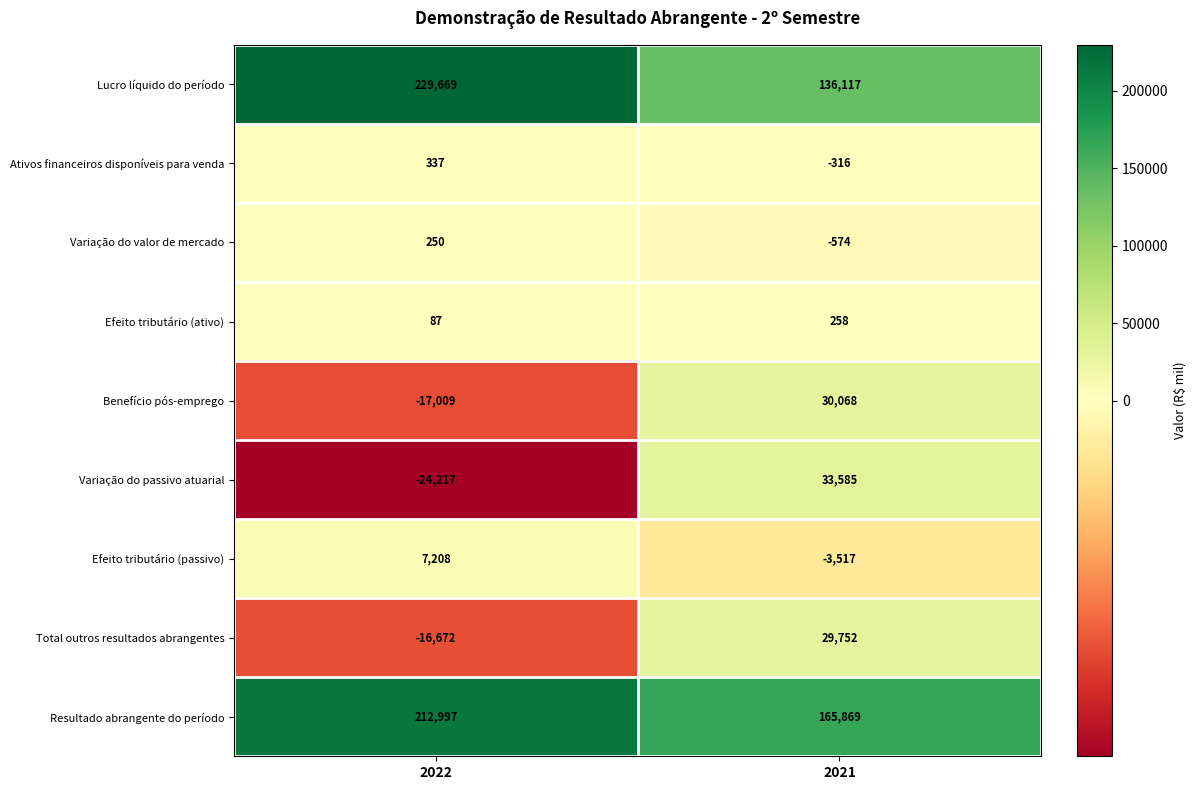

Which category has the lowest value in the Variação do passivo atuarial series?

2022